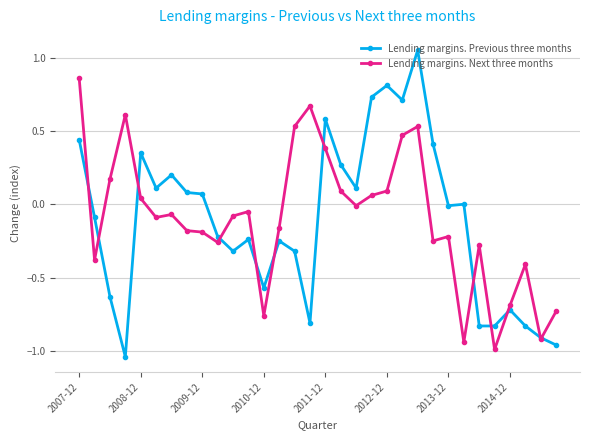

Which series has the widest spread of values?

Lending margins. Previous three months